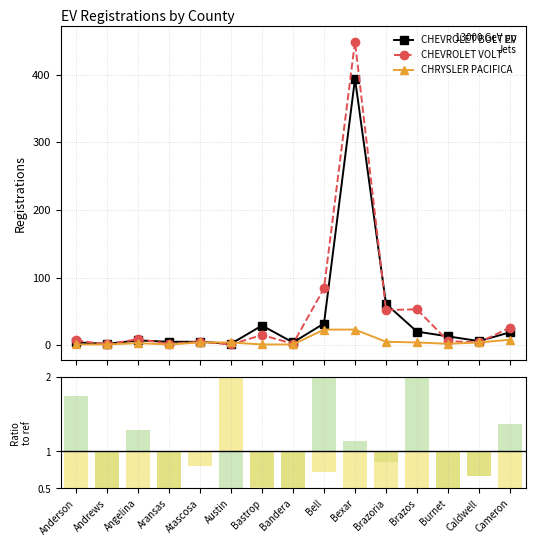

The value of CHEVROLET BOLT EV at Angelina is 7.0. True or false?

True